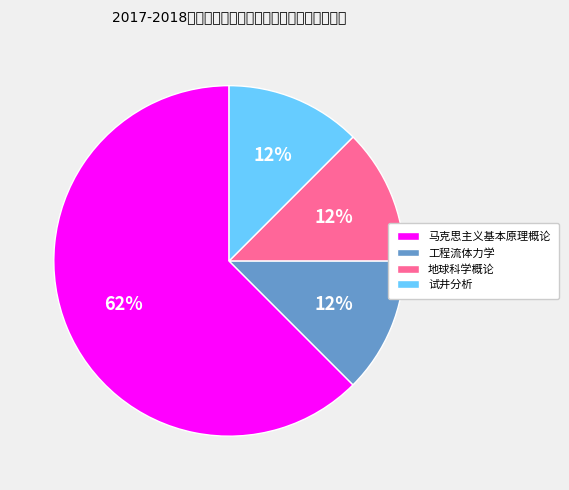

How many slices are in this pie chart?

4